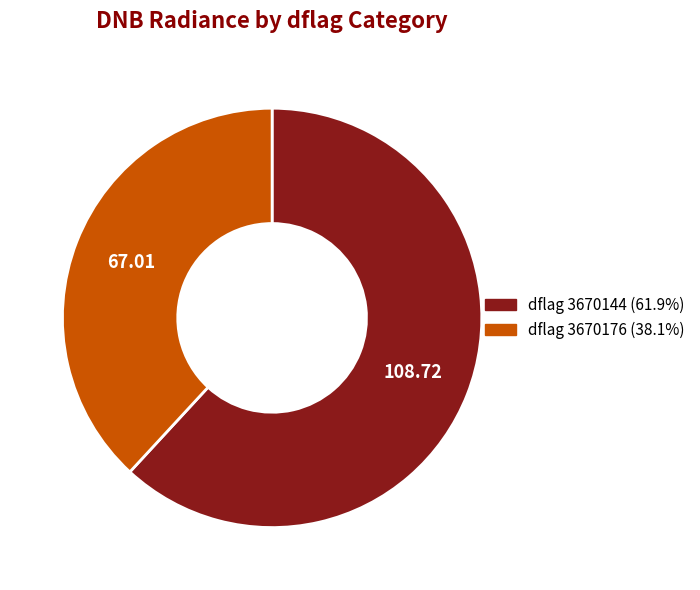

Is there a majority slice in this chart?

Yes